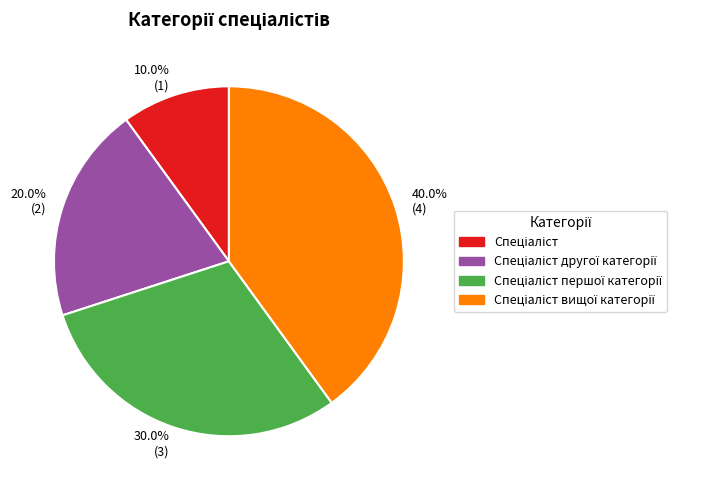

To the nearest percent, what is the difference between the largest and smallest slice percentages?

30%